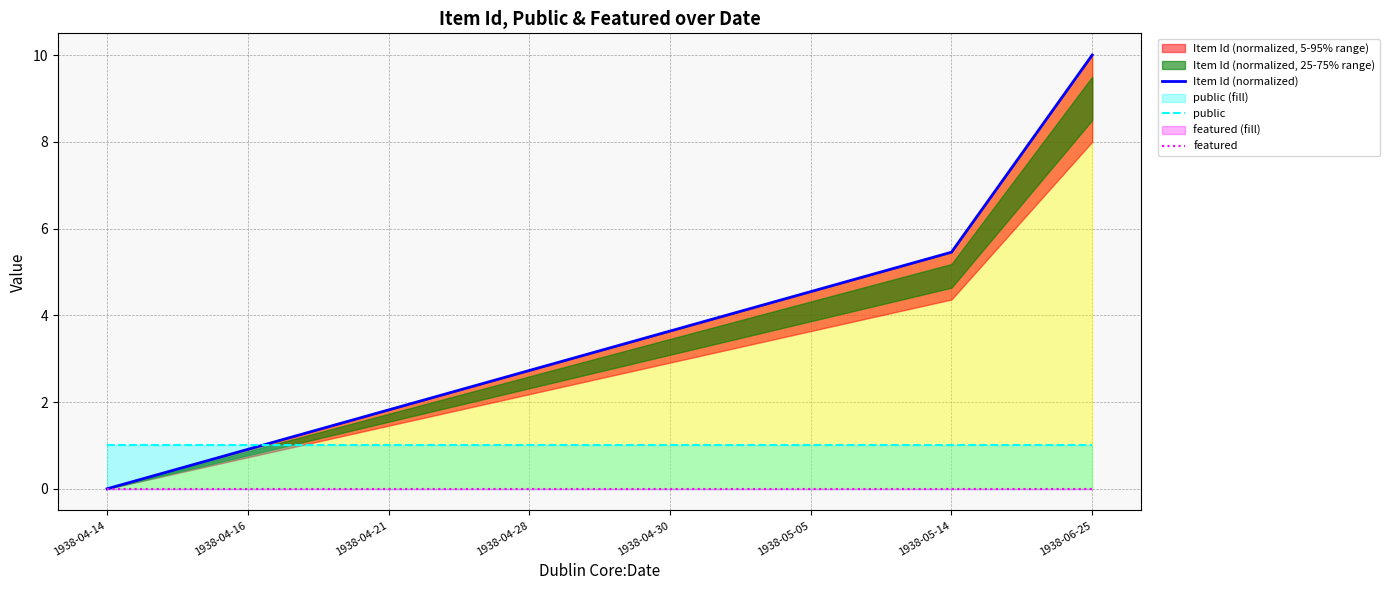

Between 1938-04-14 and 1938-04-21, which is larger?

1938-04-21